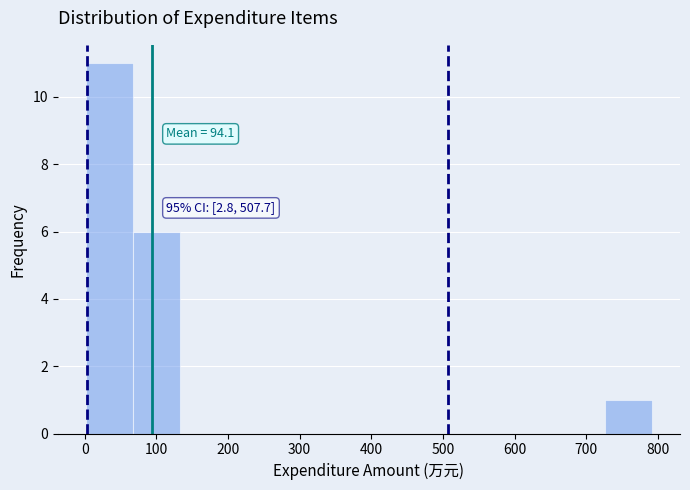

Which range on the x-axis has the tallest bar?

0 to 70